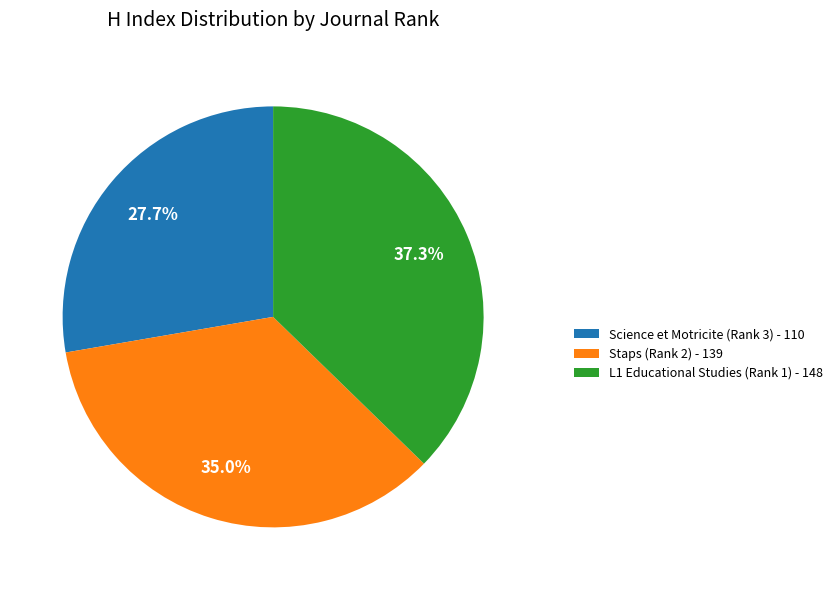

To the nearest percent, what percentage of the pie is Staps (Rank 2)?

35%